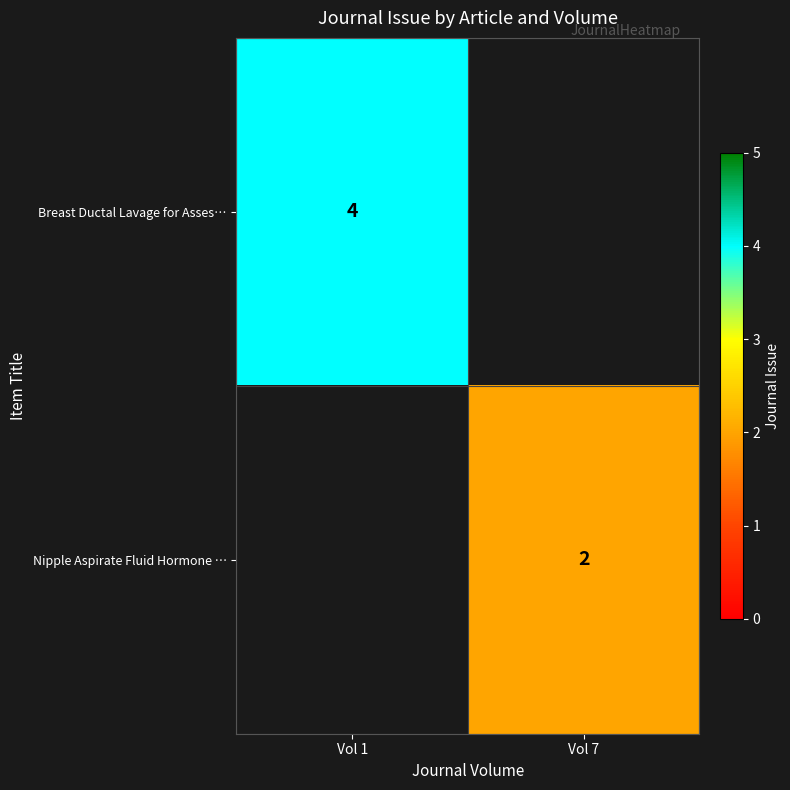

At which category does the chart reach its minimum across all series?

Vol 7